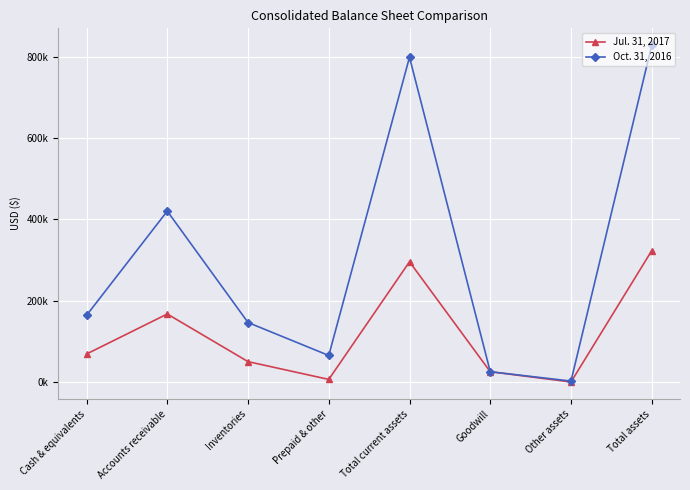

What is the average value of the Oct. 31, 2016 series?

306764